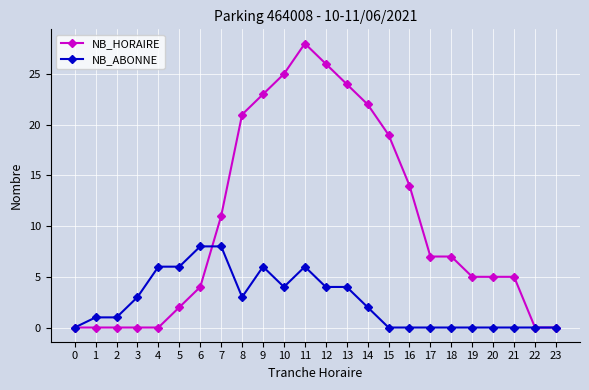

How many series are shown in this chart?

2